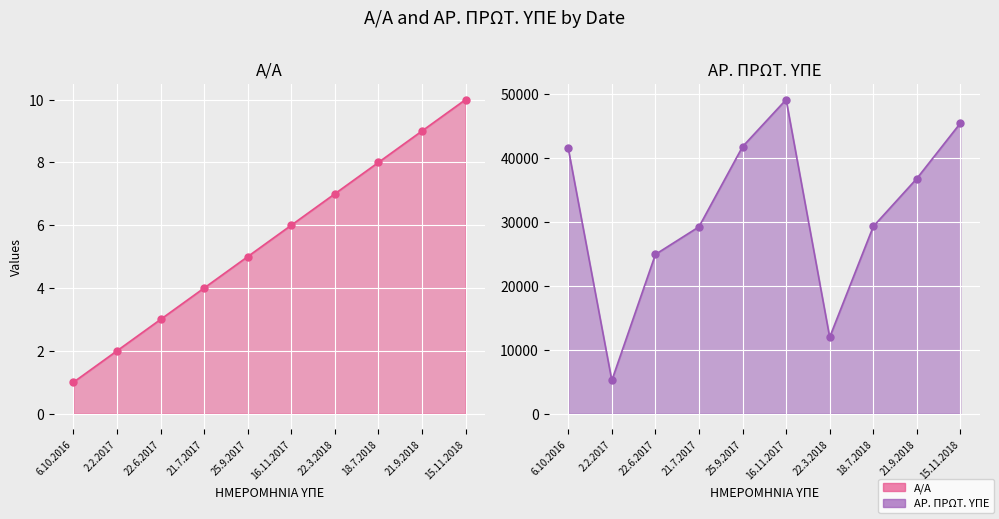

Where is ΑΡ. ΠΡΩΤ. ΥΠΕ nearest to the value 27160?

21.7.2017